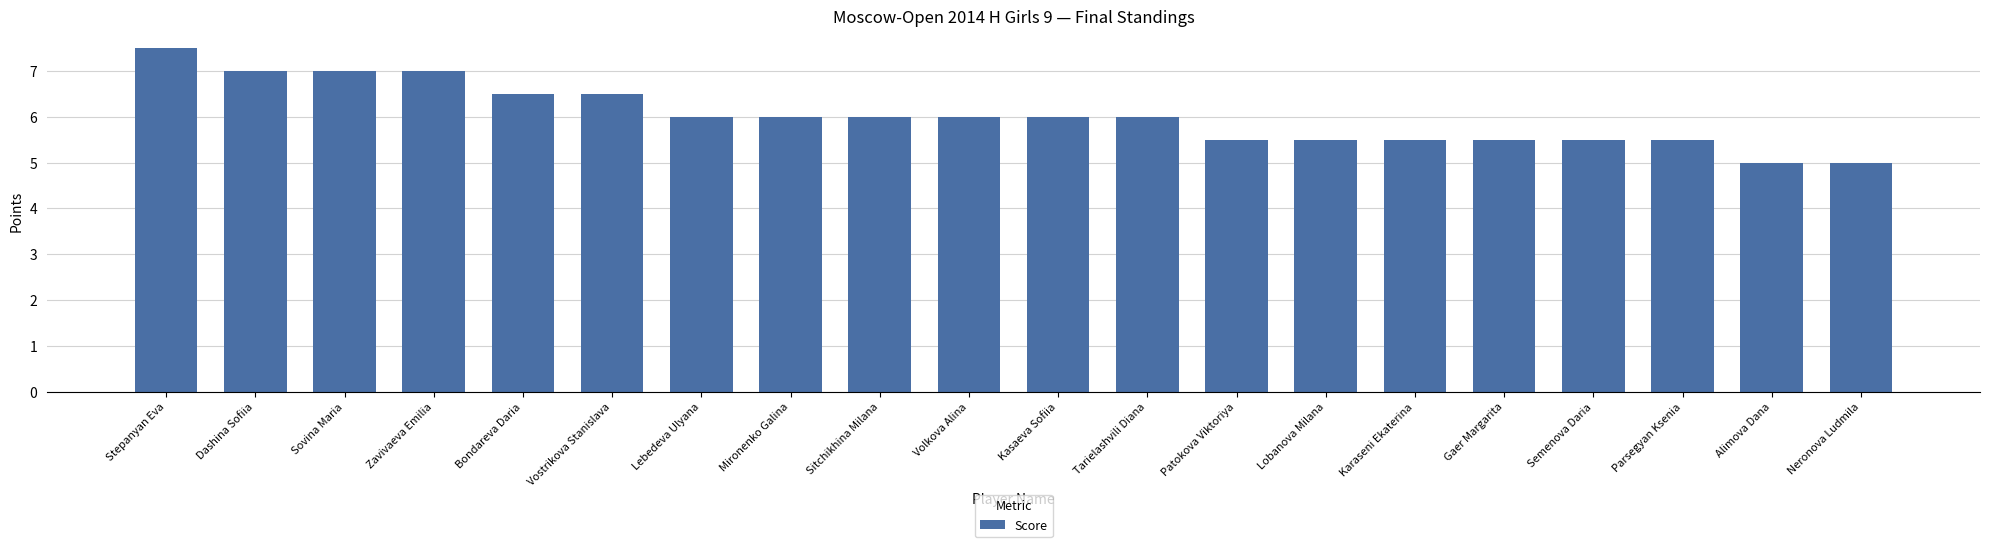

How many values are between 5 and 6?

14